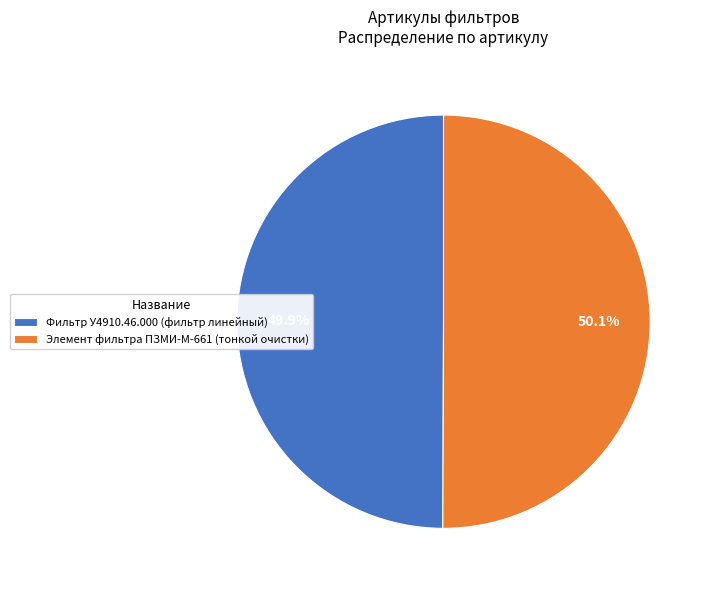

Count the number of slices in the pie.

2